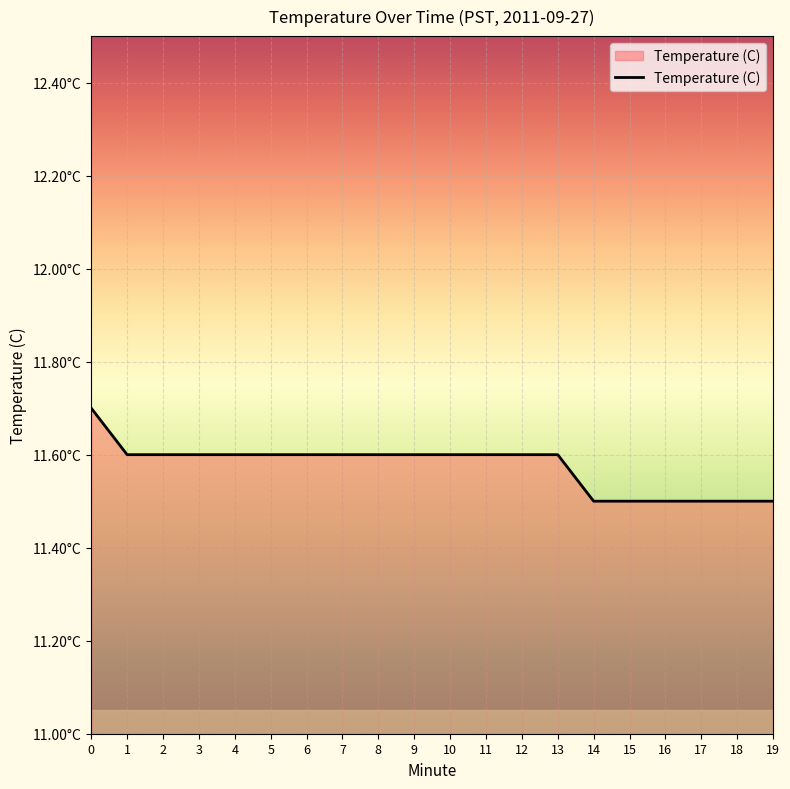

Does the chart display data point markers on the line(s)?

No